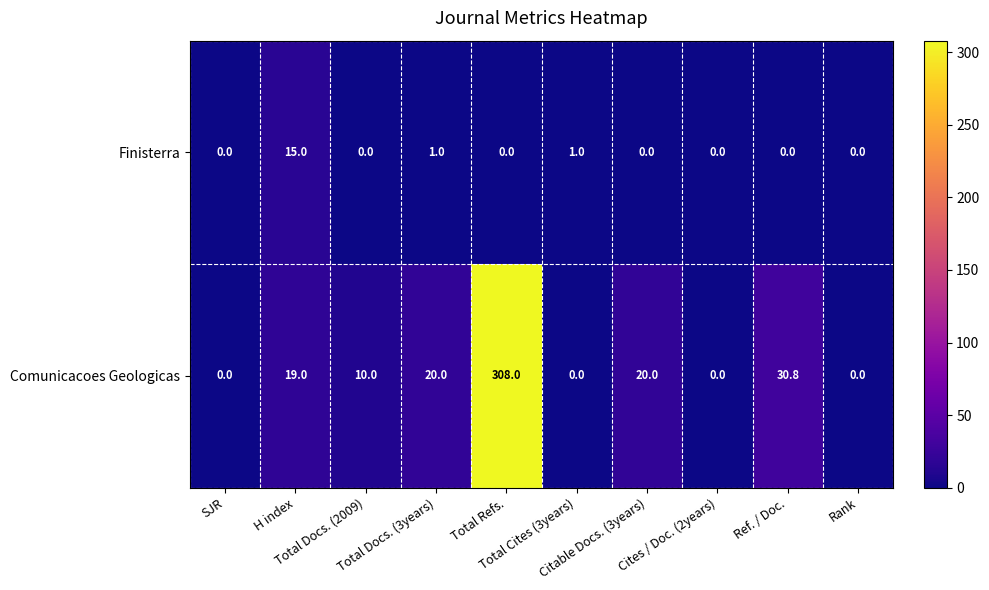

List the series in order of their peak value, highest first.

Comunicacoes Geologicas, Finisterra